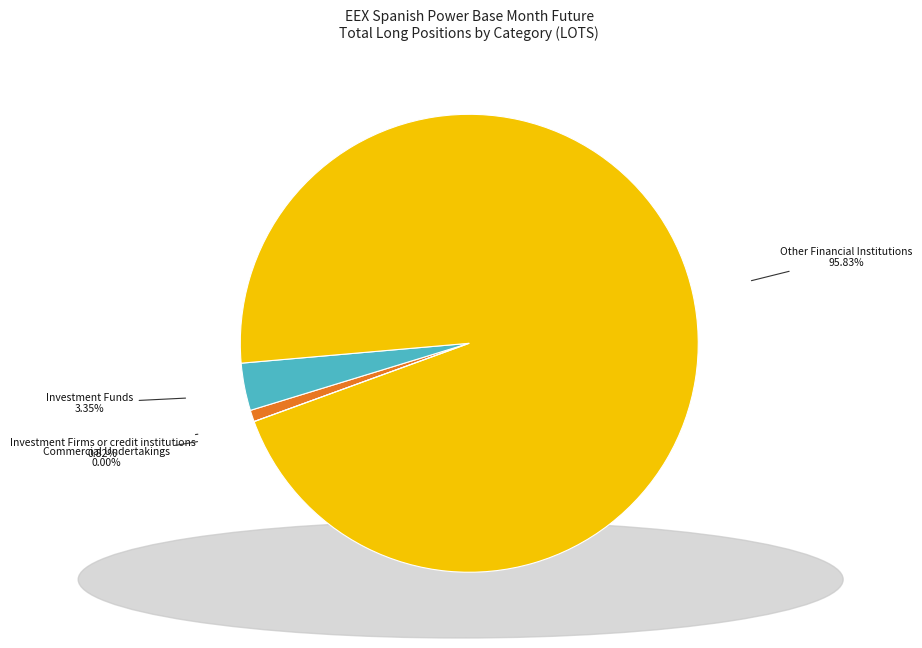

Rank the categories by value from lowest to highest.

Commercial Undertakings (Long), Investment Firms or credit institutions (Long), Investment Funds (Long), Other Financial Institutions (Long)